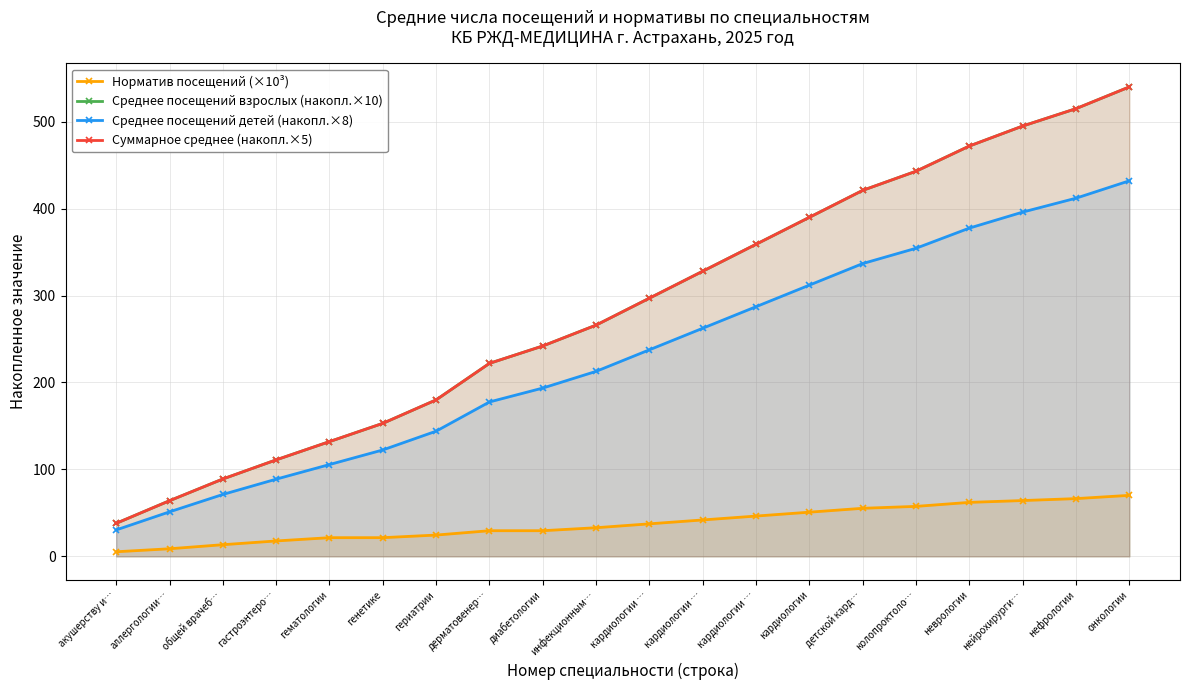

Which series has the largest total across all categories?

Среднее посещений взрослых (накопл.×10)